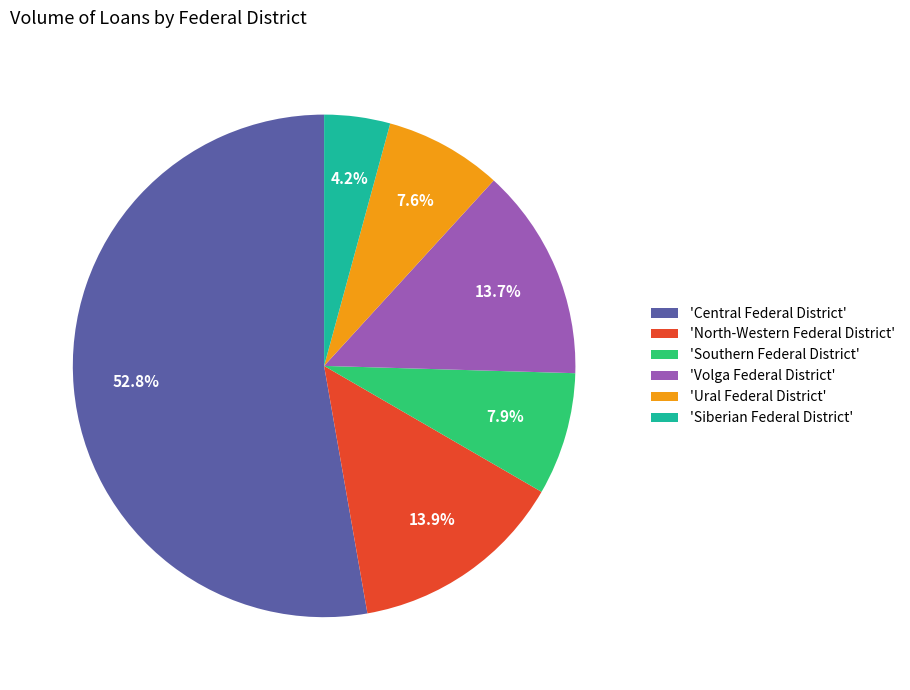

Which slice represents more than half of the pie?

'Central Federal District'